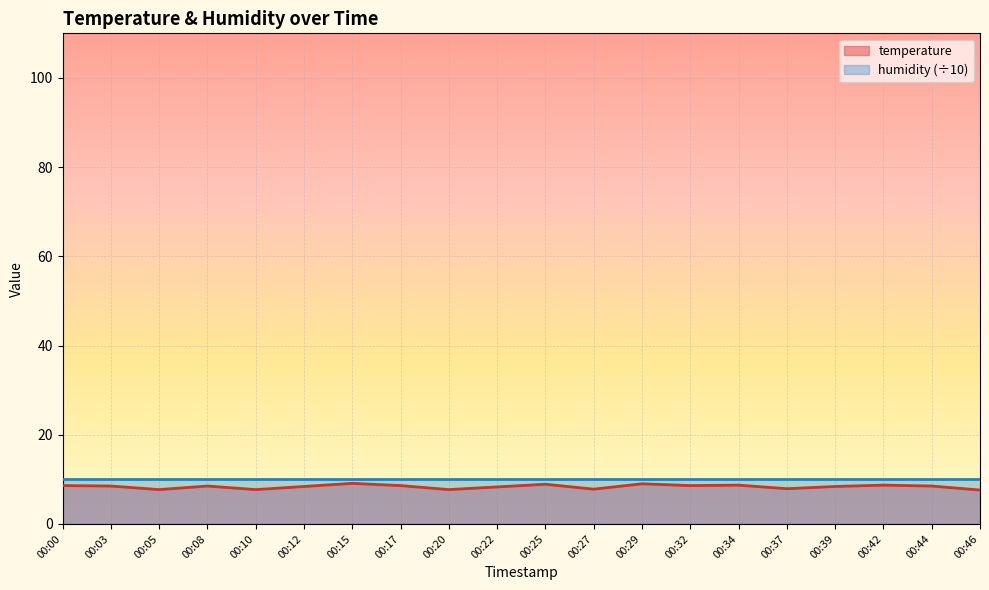

Where is the data nearest to the value 8?

00:37